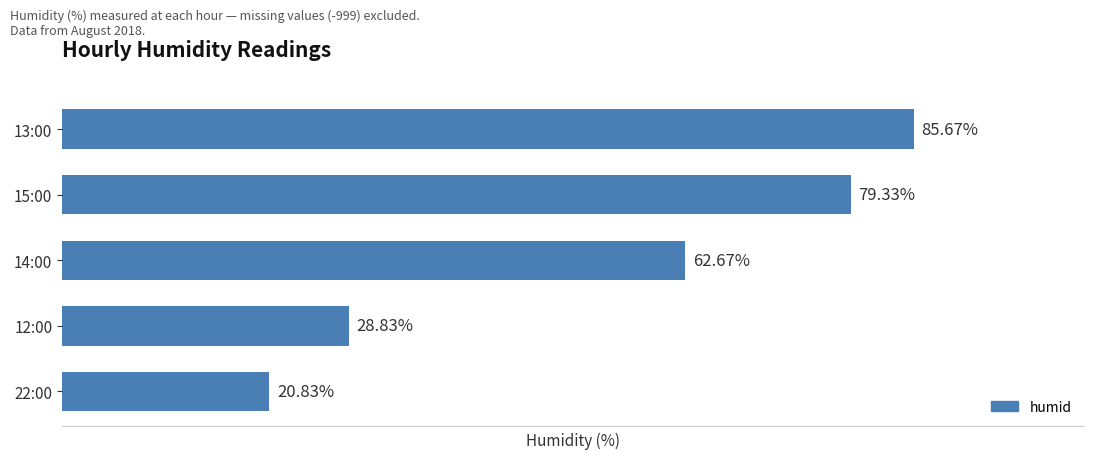

Rank the categories by value from lowest to highest.

22:00, 12:00, 14:00, 15:00, 13:00